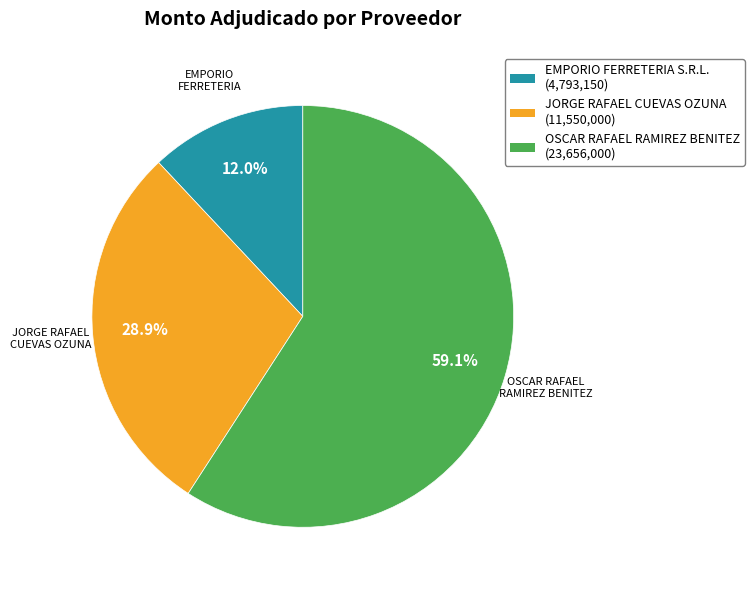

What percentage is the OSCAR RAFAEL RAMIREZ BENITEZ slice, to the nearest percent?

59%